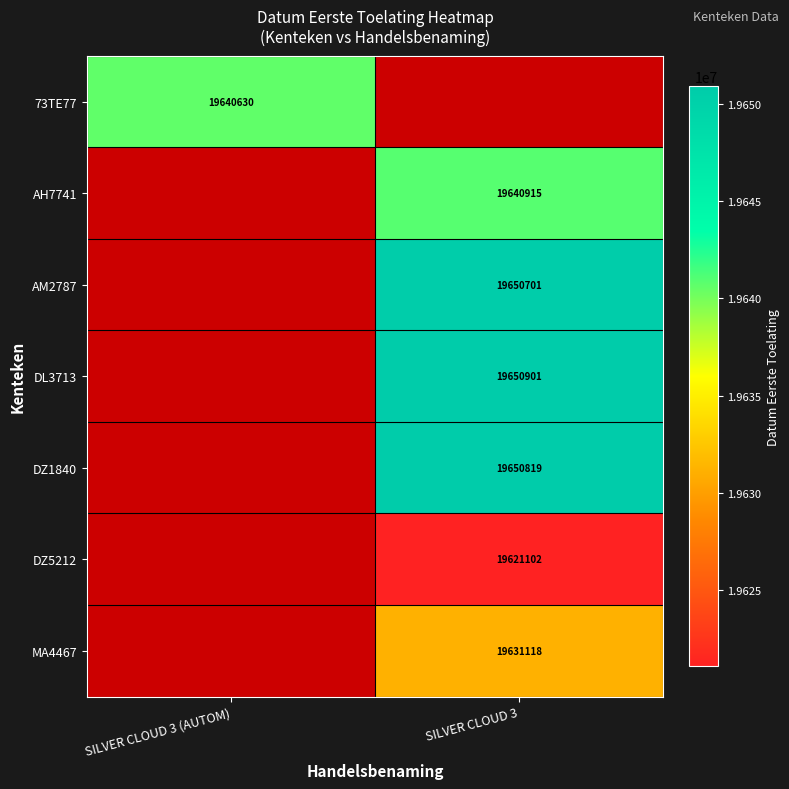

Which label corresponds to the largest value in the chart?

SILVER CLOUD 3